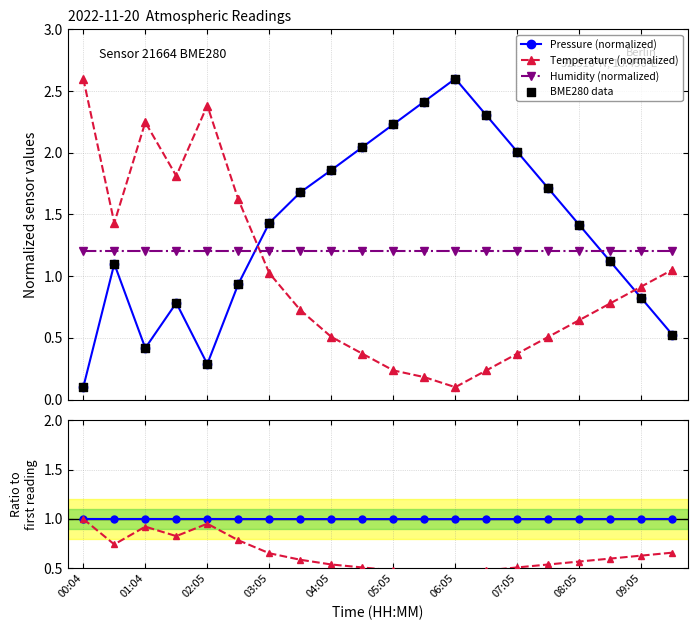

At how many categories does at least one series exceed 1?

20